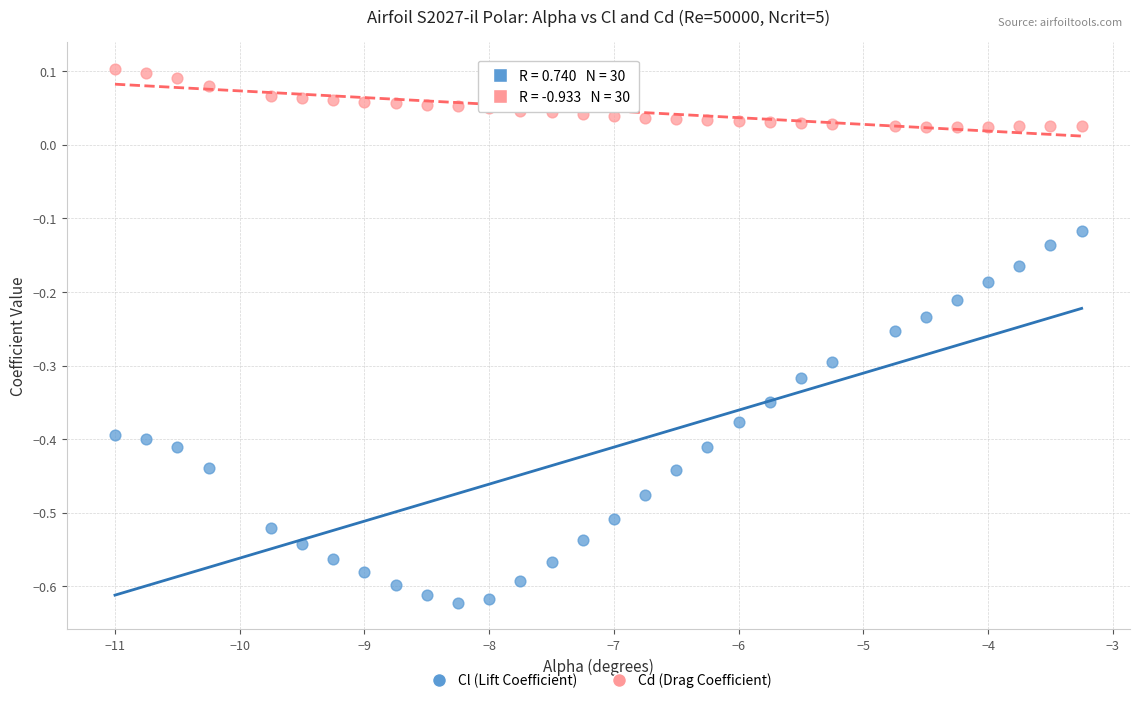

Across all data points, what is the range of X values (max minus min)?

7.8